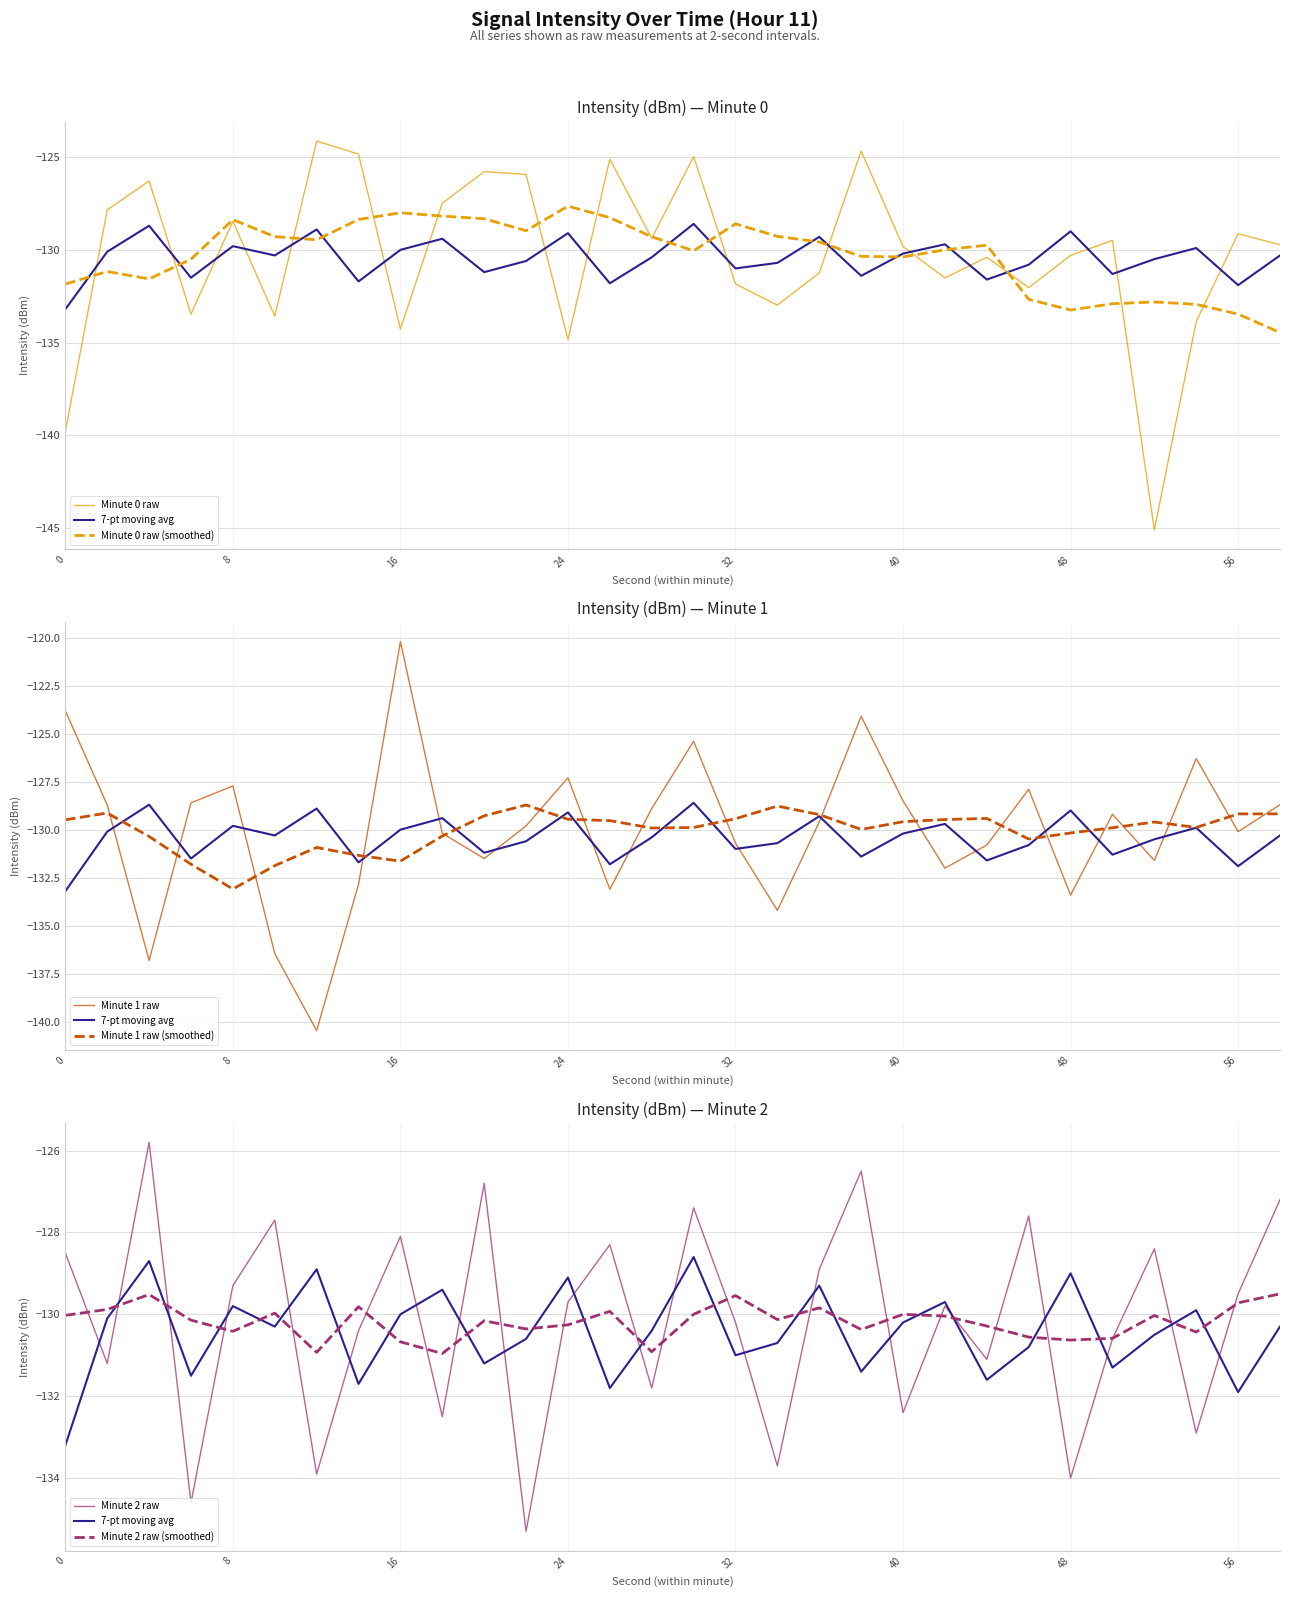

At which label does 7-sample moving avg first exceed -130?

4